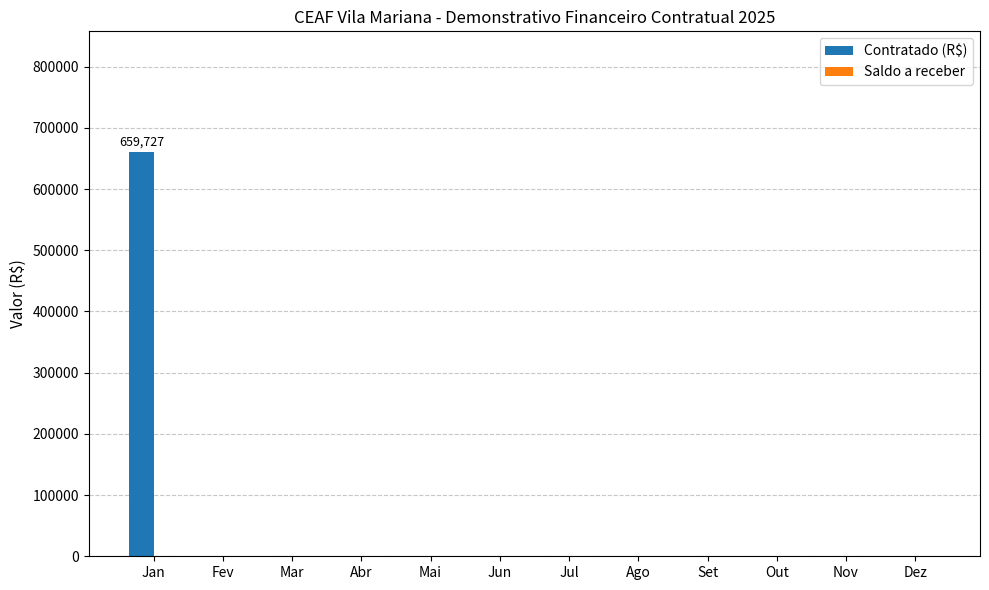

Which has a higher value, Fev or Jan?

Jan